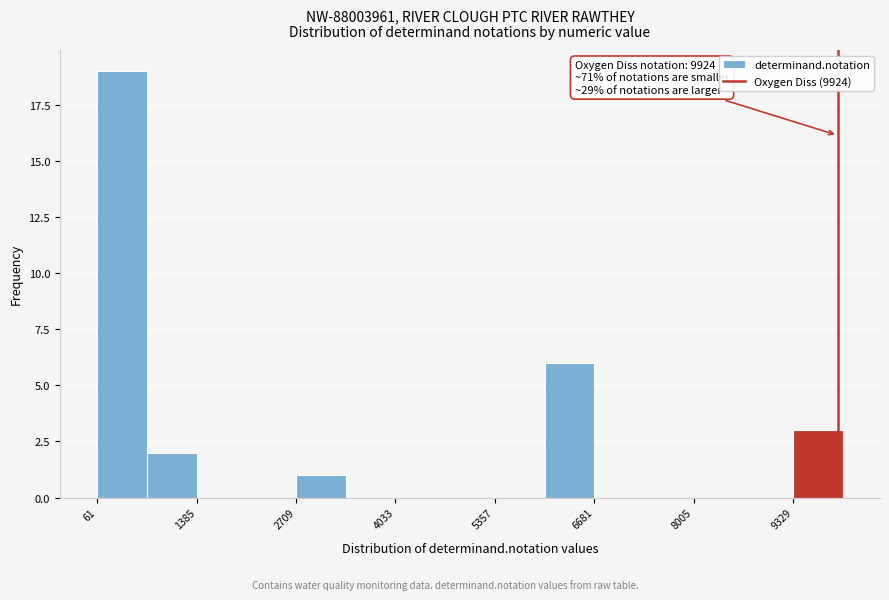

Around what value on the x-axis is the tallest bar? Give the approximate position of its centre, as read against the axis.

400